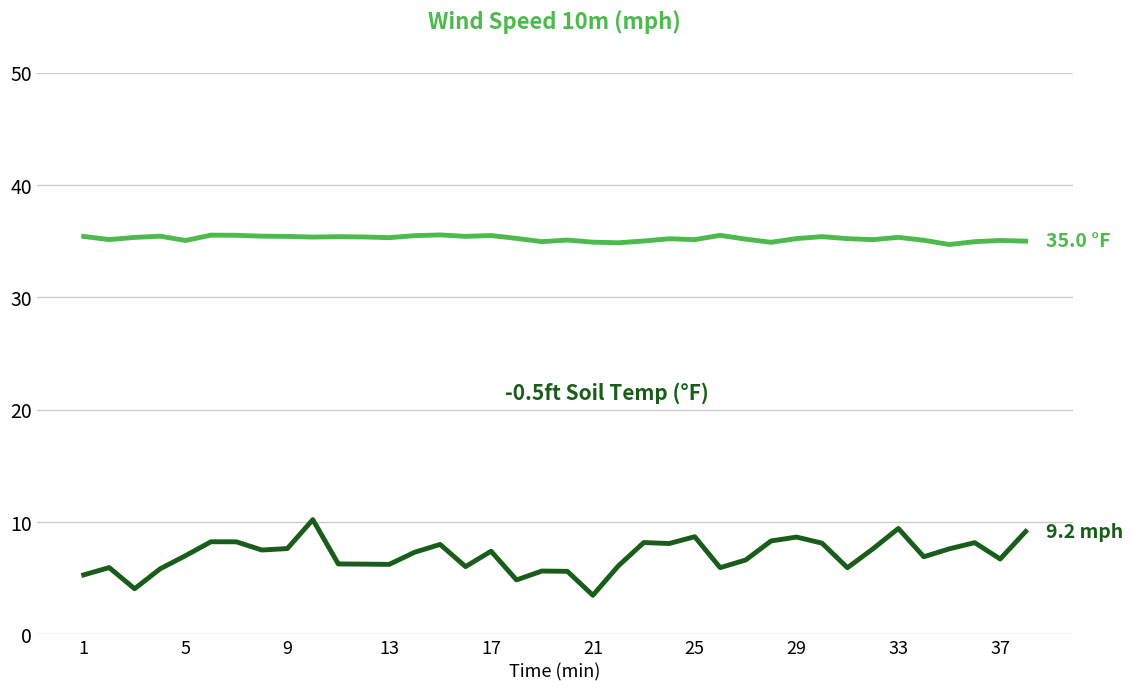

What is the maximum value shown in the chart?

35.6